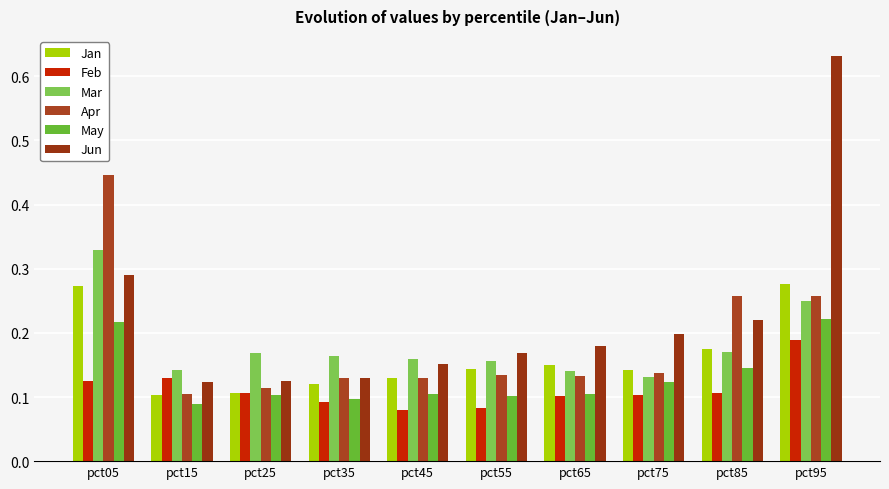

Which series has the largest total across all categories?

Jun